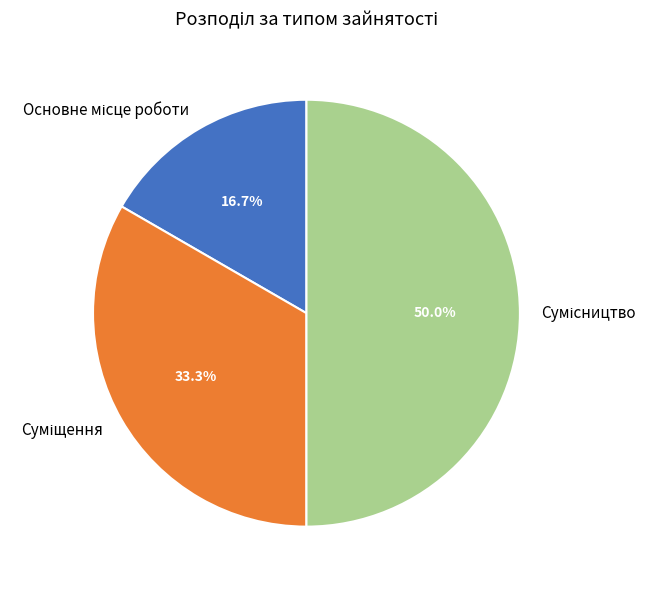

How many slices are in this pie chart?

3